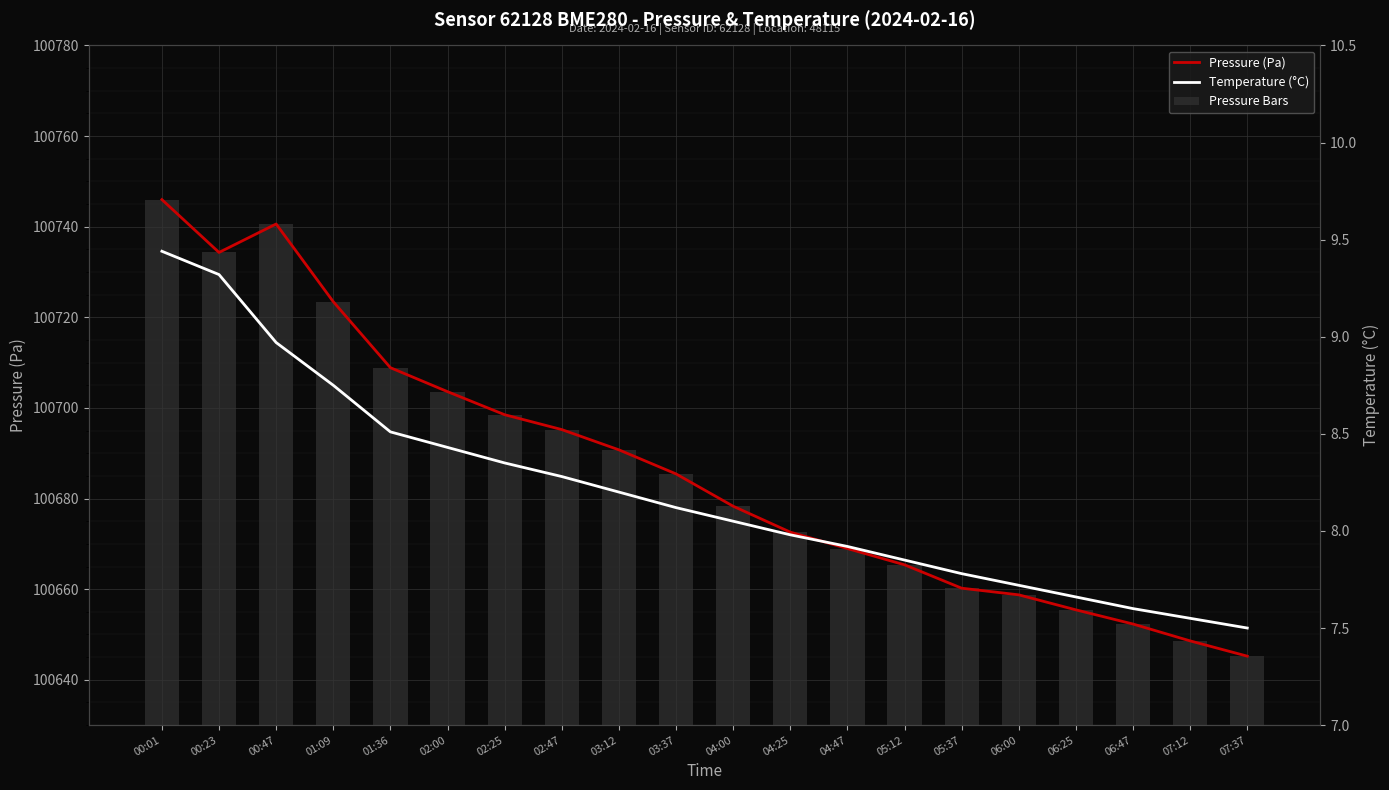

The value of pressure at 03:12 is 37357.0. True or false?

False